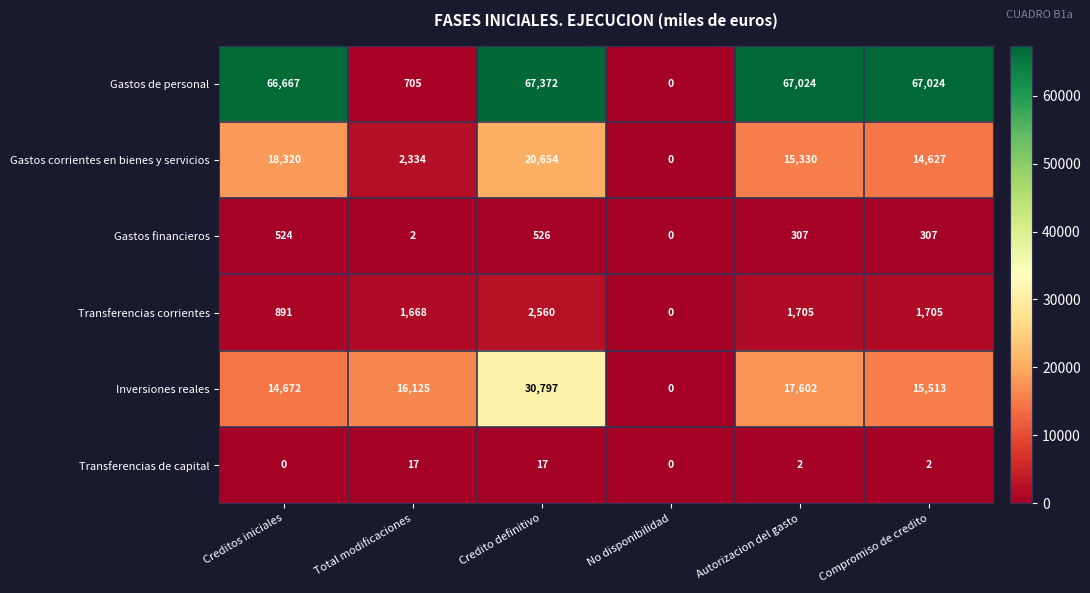

Which series changed the most between No disponibilidad and Autorizacion del gasto?

Gastos de personal